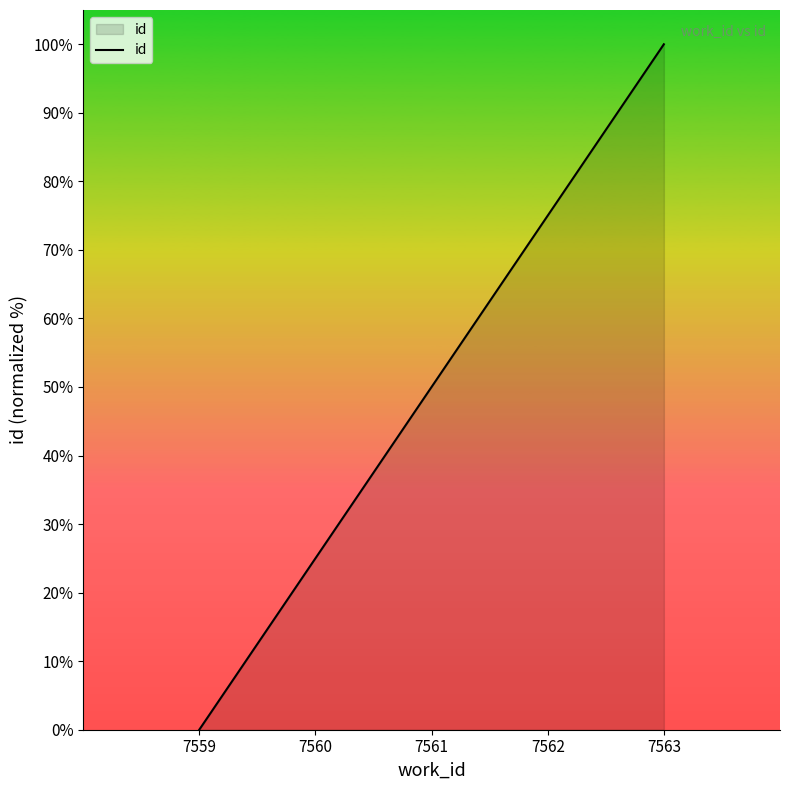

Rank the categories by value from lowest to highest.

7559, 7560, 7561, 7562, 7563